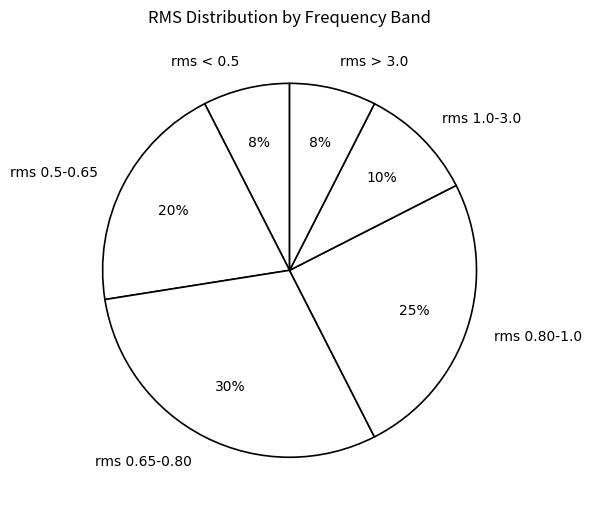

Between rms > 3.0 and rms 0.5-0.65, which is larger?

rms 0.5-0.65